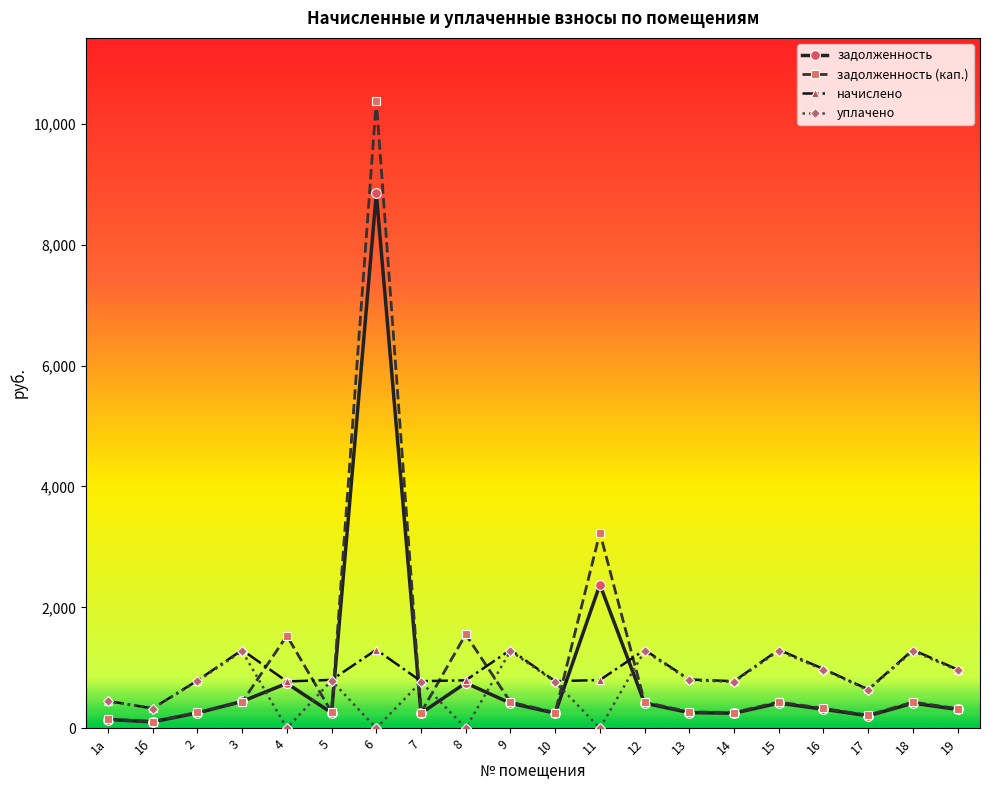

How many categories are shown in the chart?

20